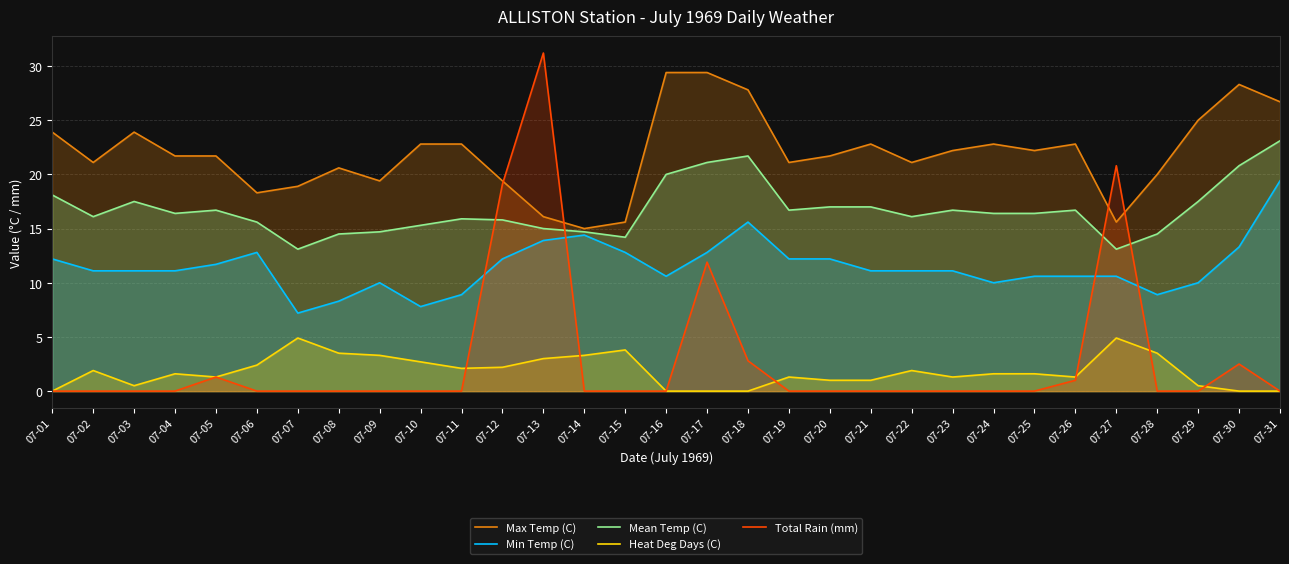

How many data points does each series have?

31